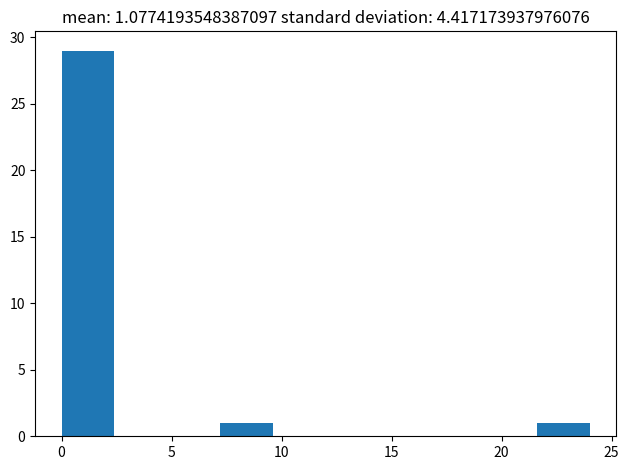

Reading left to right, transcribe this chart: for each bar, give the range it covers on the x-axis and its height. Neither the bar edges nor the heights are printed on the chart, so give them approximately, as read against the axes.

0.0 to 2.4: 29
2.4 to 4.8: 0
4.8 to 7.2: 0
7.2 to 9.6: 1
9.6 to 12.0: 0
12.0 to 14.4: 0
14.4 to 16.8: 0
16.8 to 19.2: 0
19.2 to 21.6: 0
21.6 to 24.0: 1